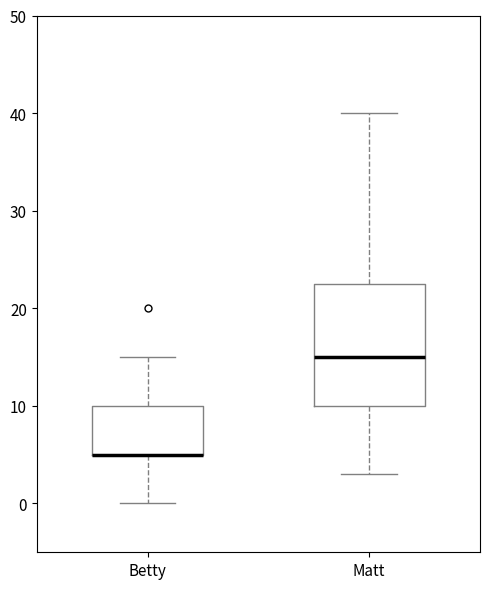

Reading left to right, read every box against the y-axis: the position of its median line, the range the box covers, and the ends of its whiskers. The values are not printed on the chart, so give them approximately, as read against the axis.

Betty: median 5 (drawn on the box's lower edge), box 5 to 10, whiskers 0 to 15
Matt: median 15, box 10 to 23, whiskers 3 to 40